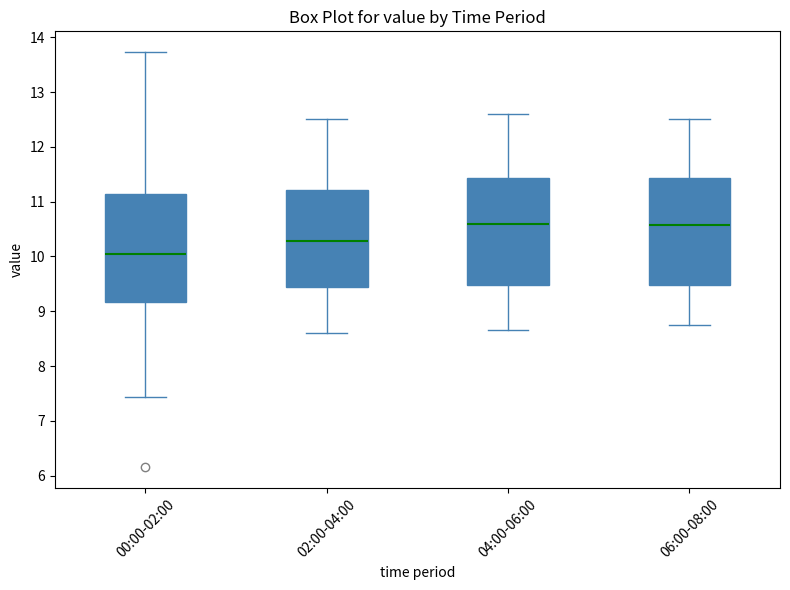

Where does the upper whisker of the box for 00:00-02:00 end on the y-axis? The values are not printed on the chart, so give them approximately, as read against the axis.

13.7